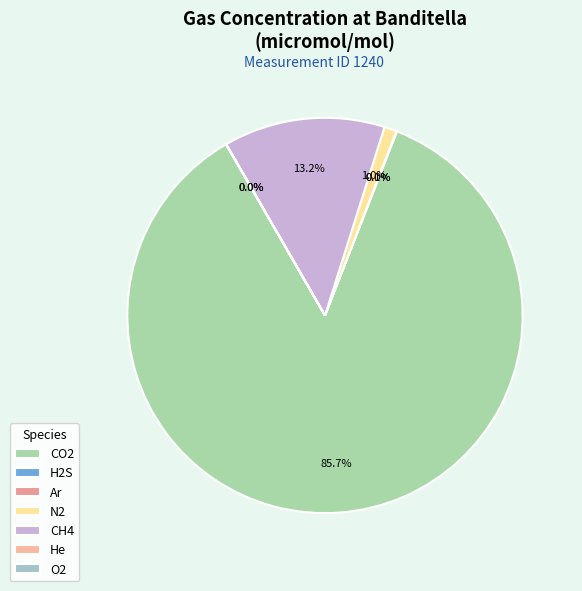

Is it true that CH4 is 13% of the pie?

True